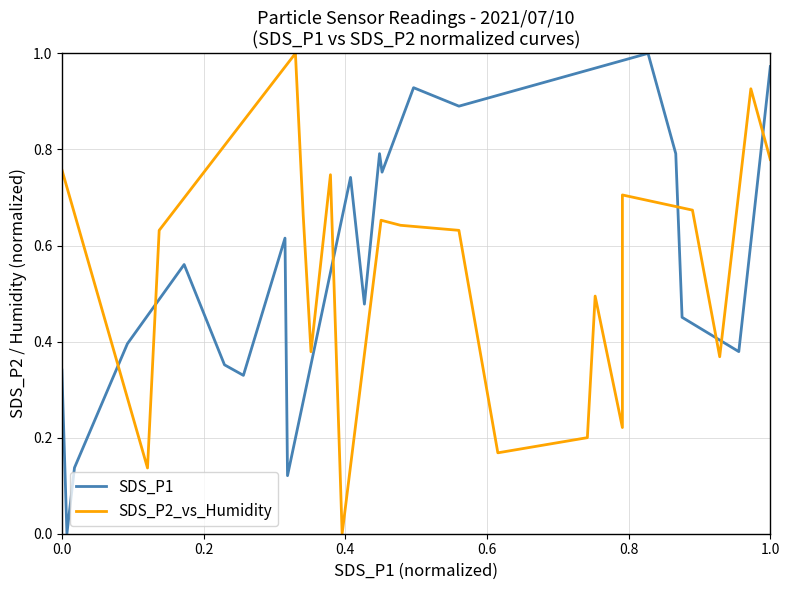

Rank the series by their maximum value, from highest to lowest.

SDS_P1, SDS_P2_vs_Humidity